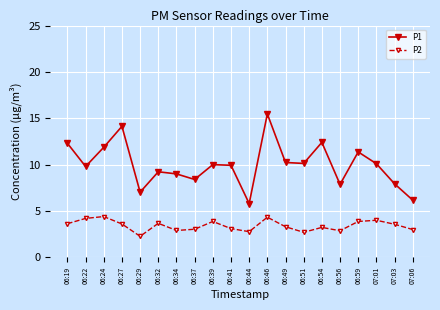

How many lines are shown in the chart?

2